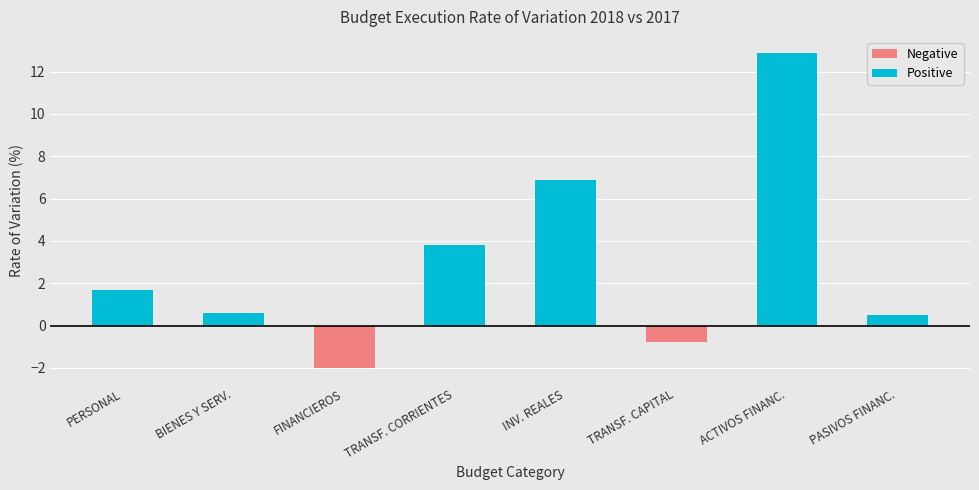

What is the label of the 6th bar from the left?

TRANSF. CAPITAL